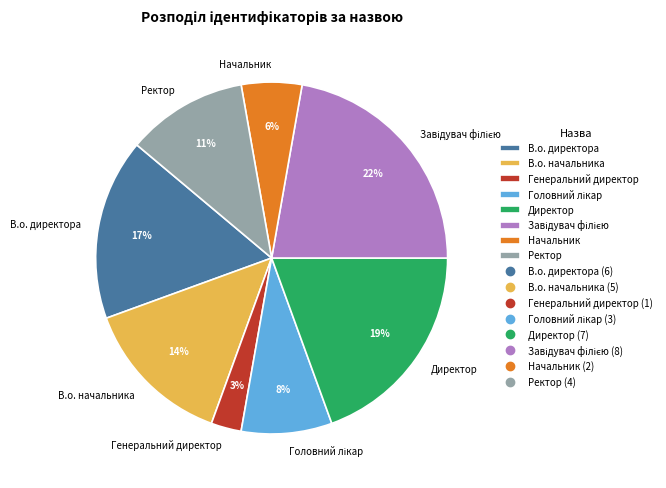

Does any single category account for the majority?

No